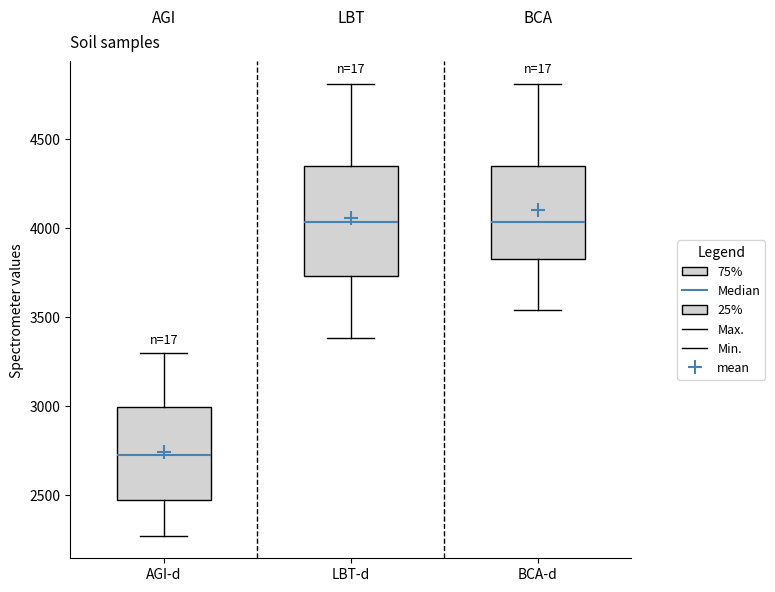

Reading left to right, read every box against the y-axis: the position of its median line, the range the box covers, and the ends of its whiskers. The values are not printed on the chart, so give them approximately, as read against the axis.

AGI-d: median 2750, box 2450 to 3000, whiskers 2250 to 3300
LBT-d: median 4050, box 3750 to 4350, whiskers 3400 to 4800
BCA-d: median 4050, box 3850 to 4350, whiskers 3550 to 4800